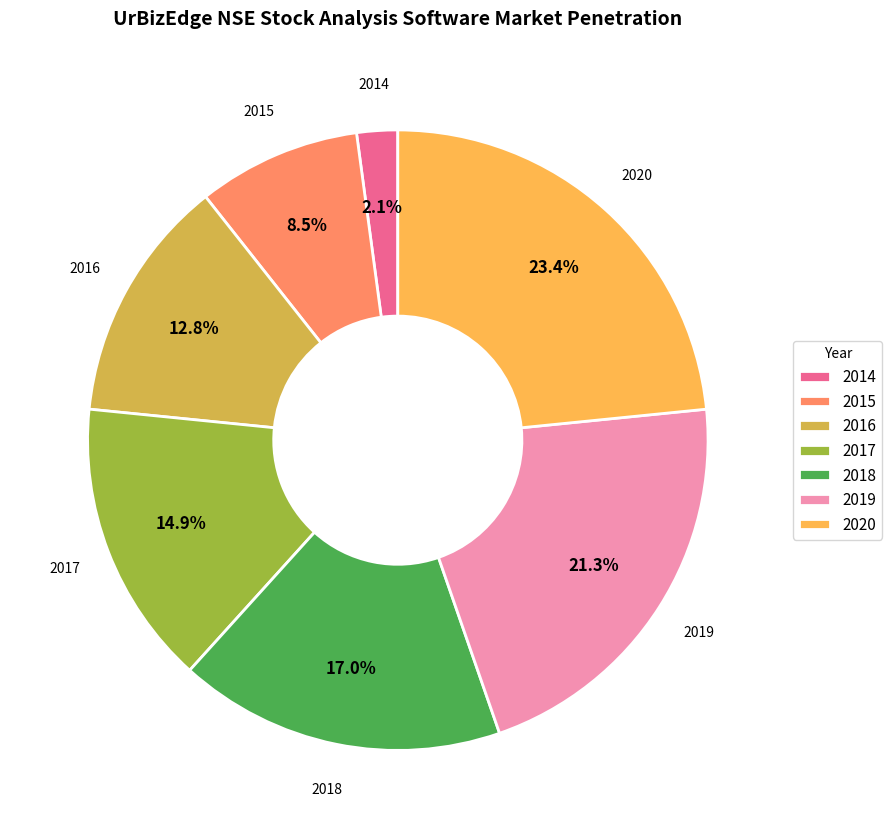

Is there any slice that represents more than half of the pie?

No